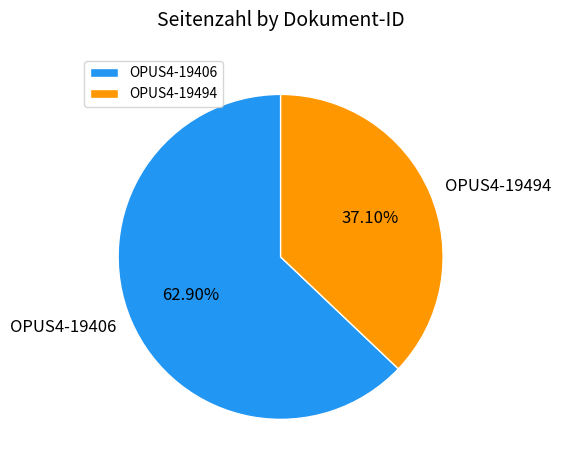

What portion of the pie excludes OPUS4-19494?

62.9%